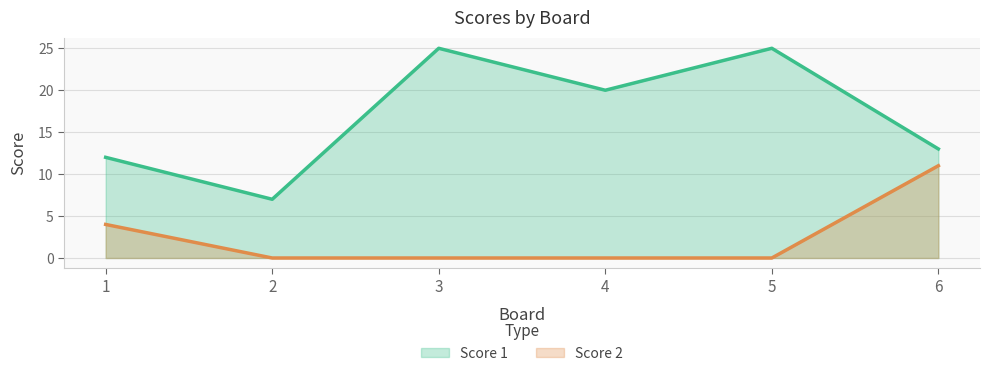

Between 6 and 1, which is larger?

6